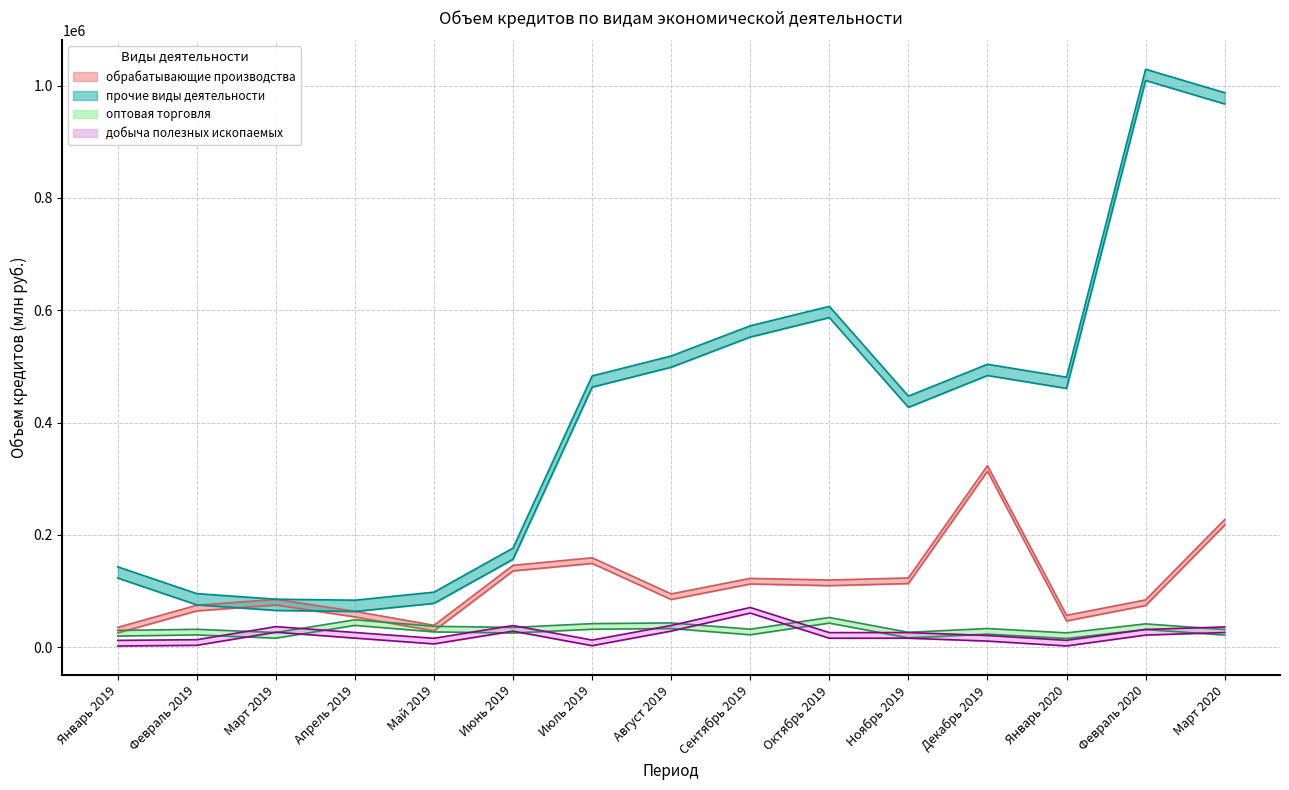

What is the lowest value of the обрабатывающие производства series?

25408